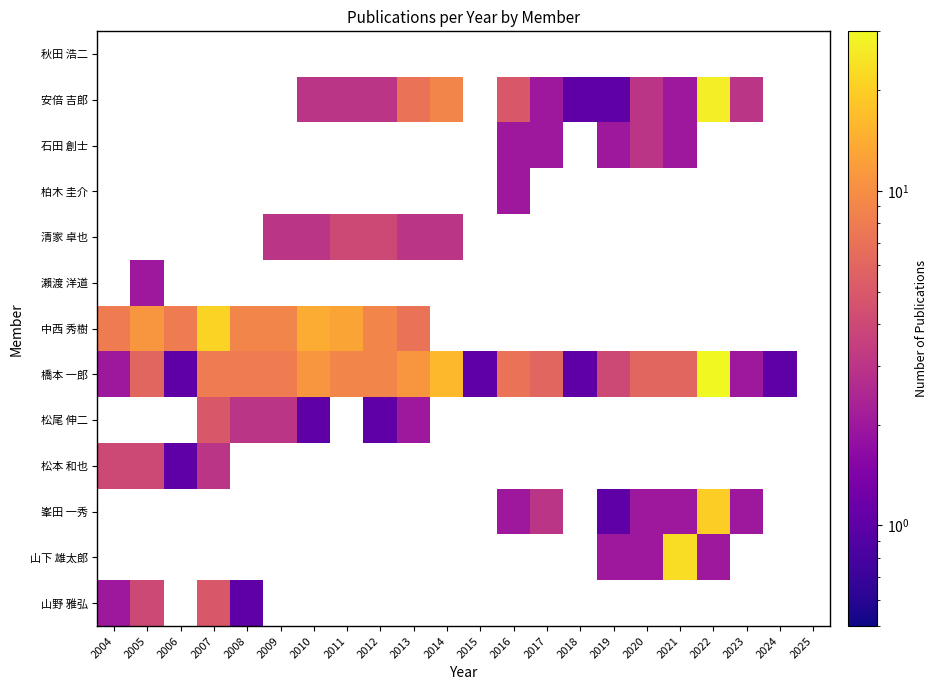

Which series changed the most between 2004 and 2010?

橋本 一郎